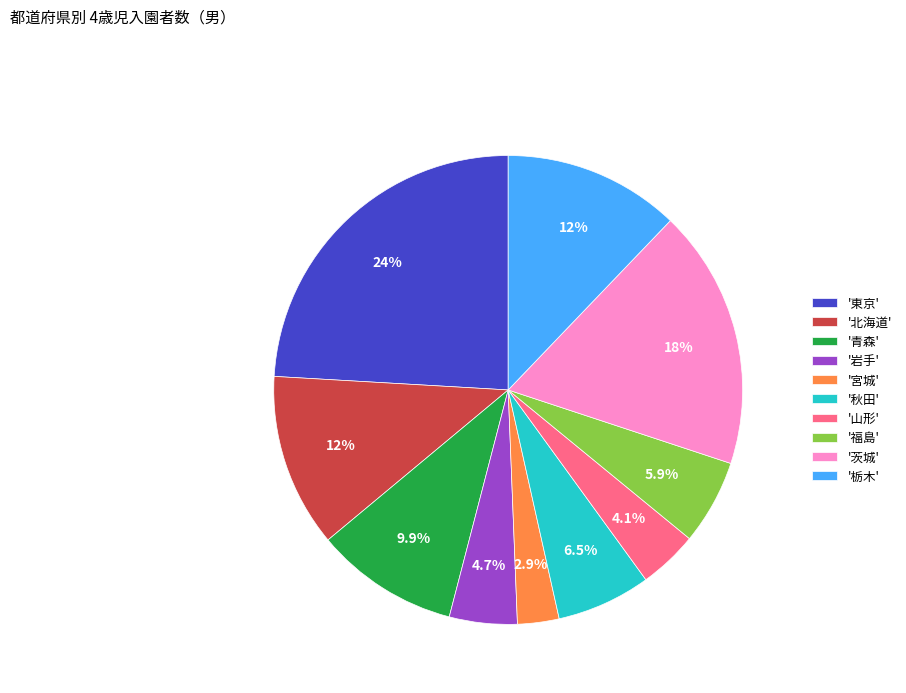

Is there a majority slice in this chart?

No